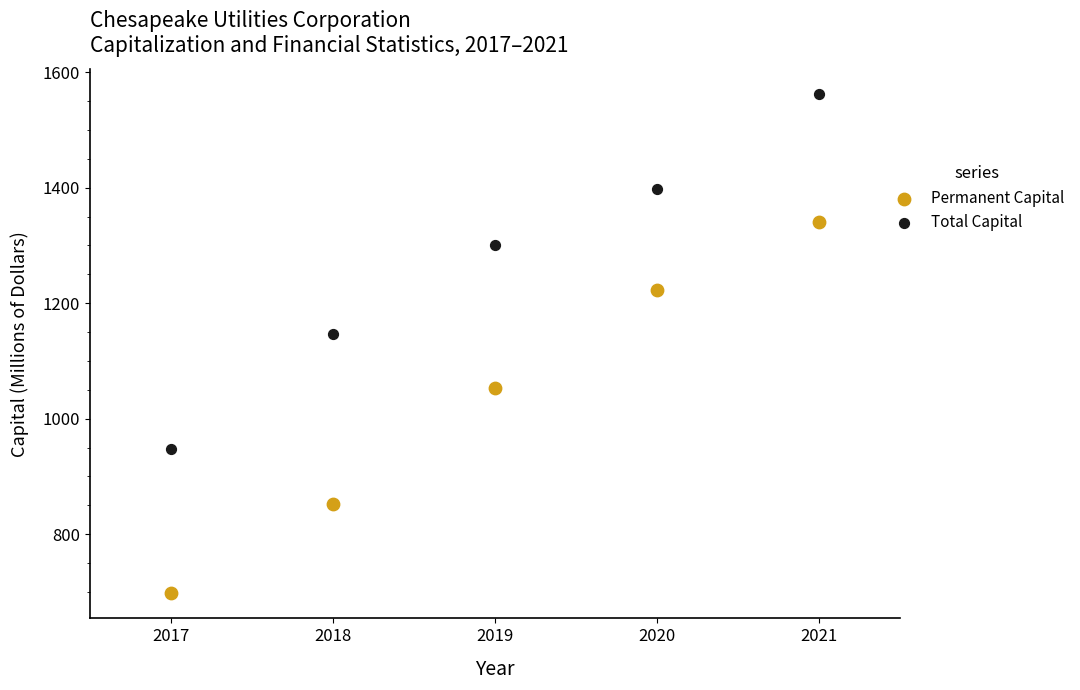

What are all the series names shown in the legend?

Permanent Capital, Total Capital